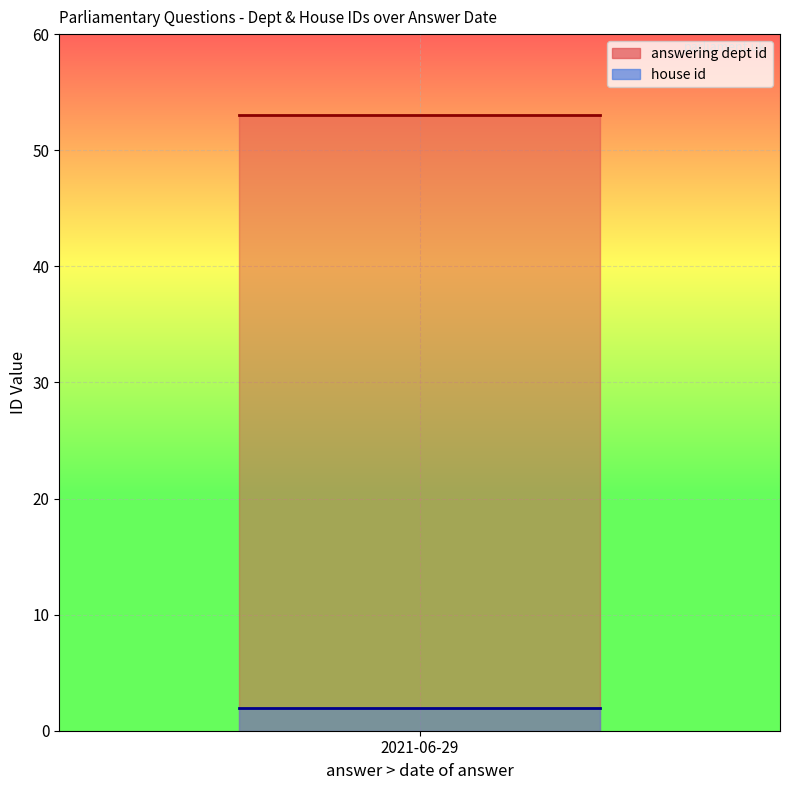

True or false: house id and answering dept id intersect in this chart.

False